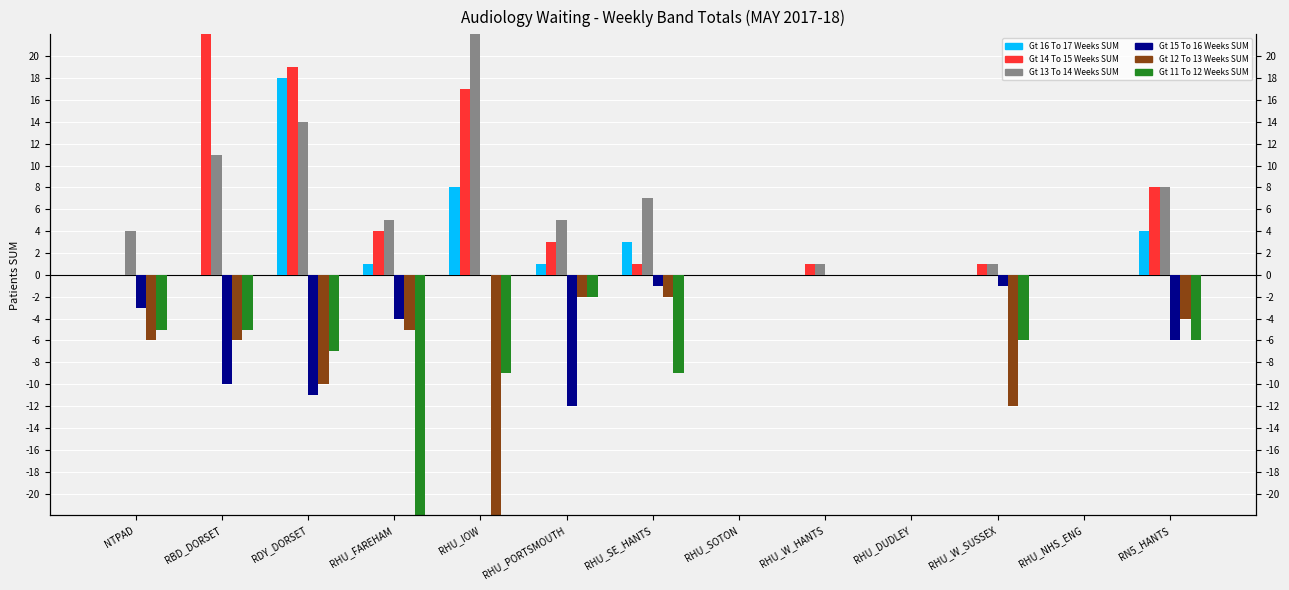

List the series in order of their peak value, lowest first.

Gt 15 To 16 Weeks SUM, Gt 12 To 13 Weeks SUM, Gt 11 To 12 Weeks SUM, Gt 16 To 17 Weeks SUM, Gt 14 To 15 Weeks SUM, Gt 13 To 14 Weeks SUM